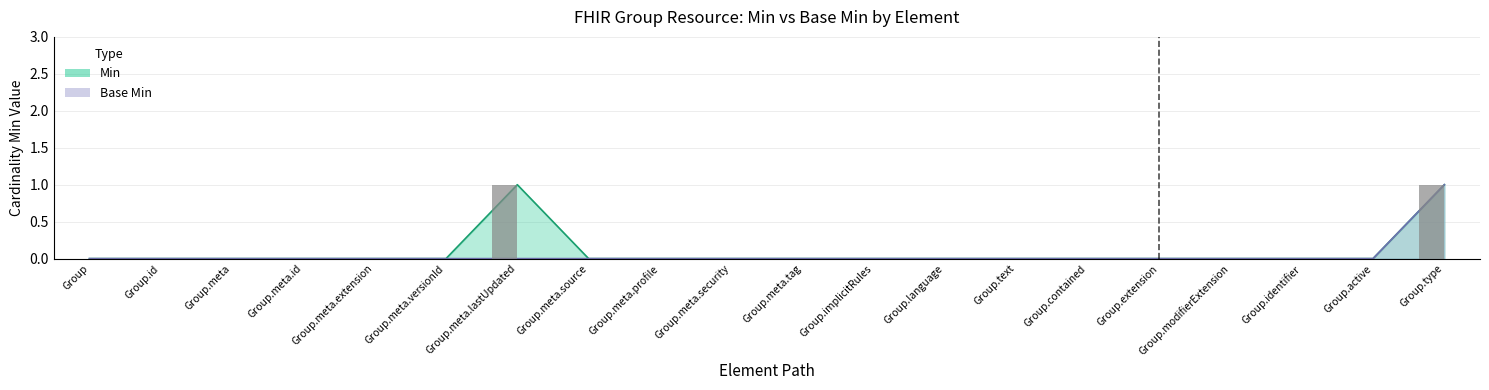

How many bars are there in each group?

2